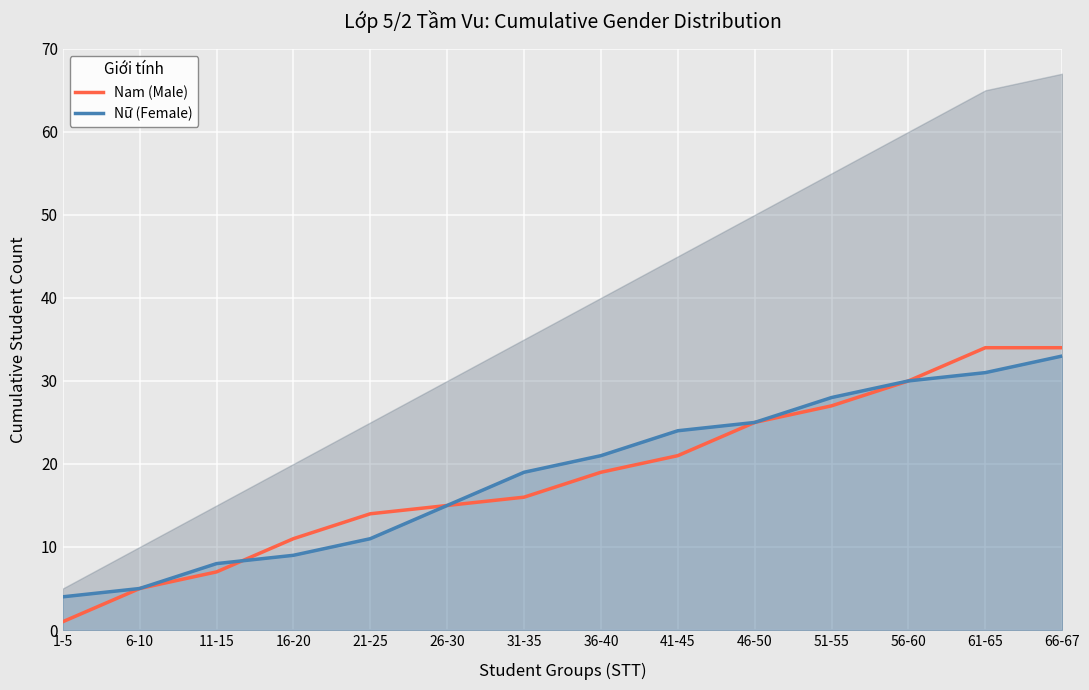

Reading right to left, what are all the values shown in this chart?

Nam (Male): 34	34	30	27	25	21	19	16	15	14	11	7	5	1
Nữ (Female): 33	31	30	28	25	24	21	19	15	11	9	8	5	4